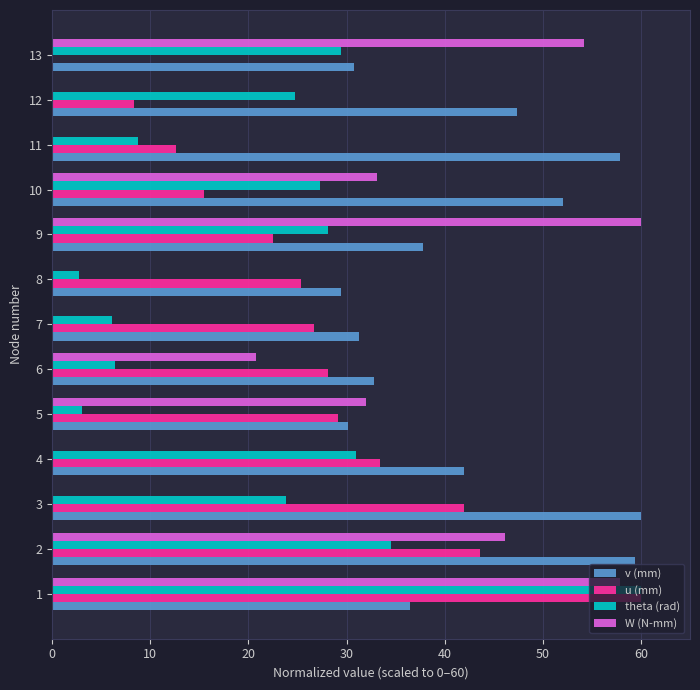

Is it true that v (mm) equals 59.4 at 2?

True